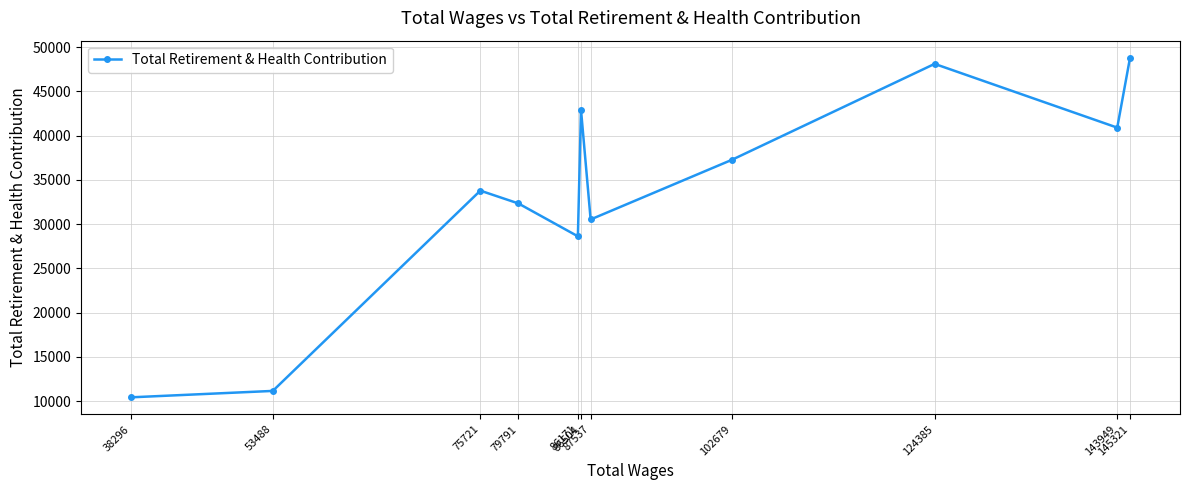

What value does the data have at 79791?

32340